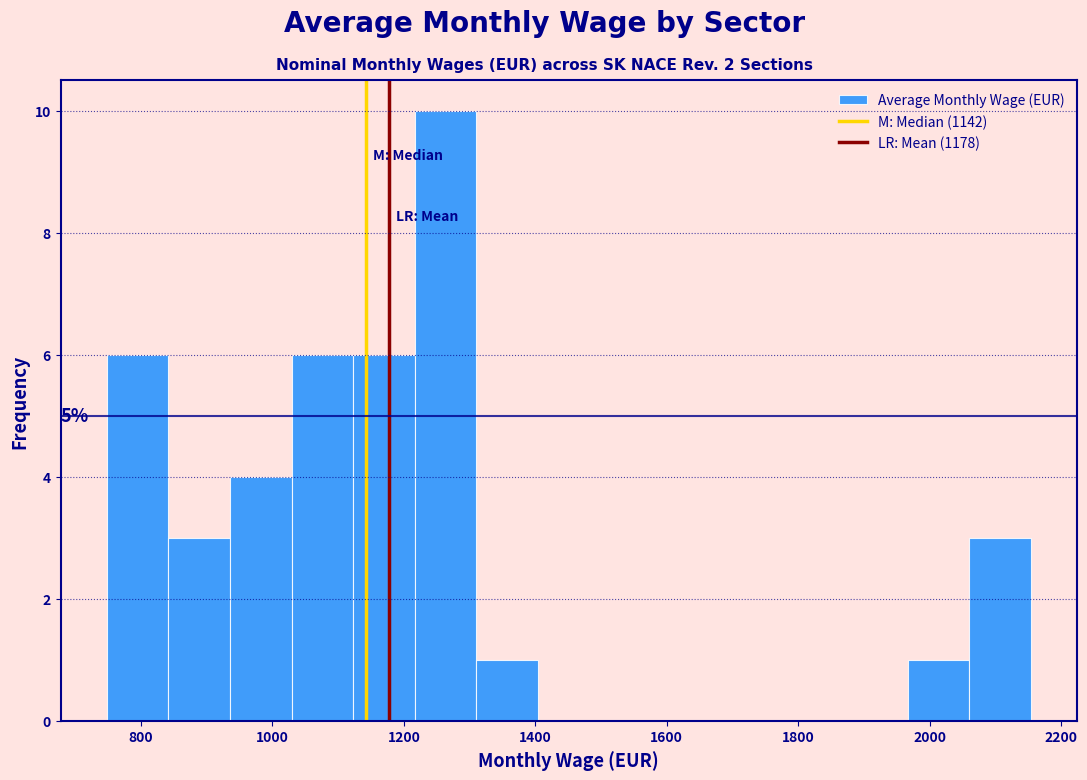

Which range on the x-axis has the tallest bar?

1220 to 1320